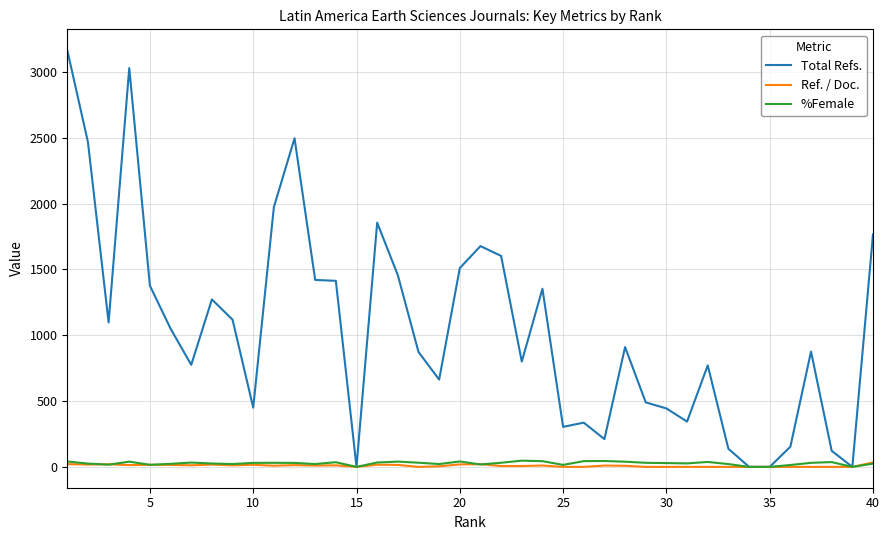

Which series has the largest range (max minus min)?

Total Refs.